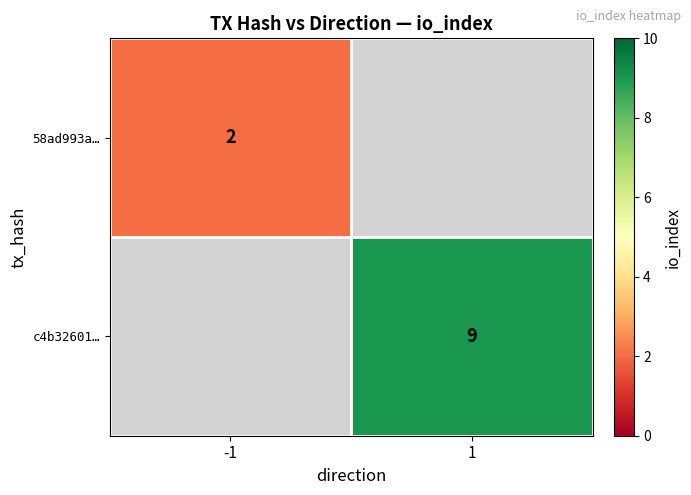

Is it true that 58ad993a… equals 1 at -1?

False